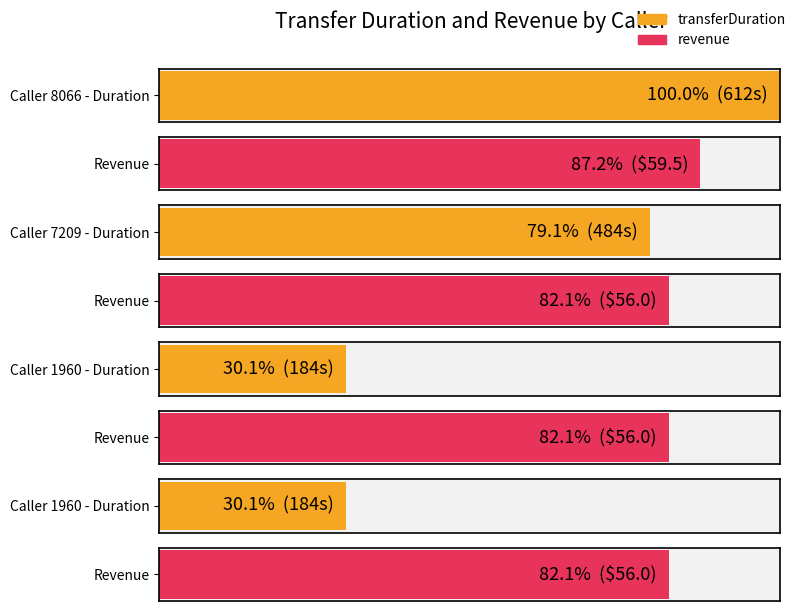

Is it true that transferDuration equals 162.8 at 14407287209?

False